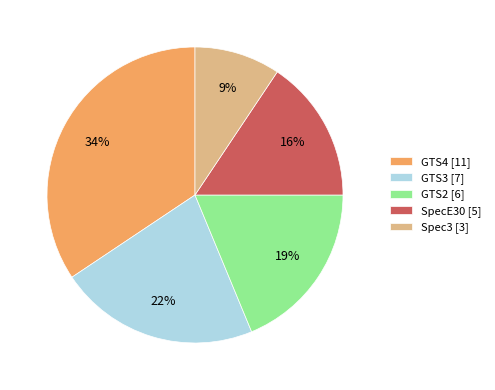

Is there any slice that represents more than half of the pie?

No